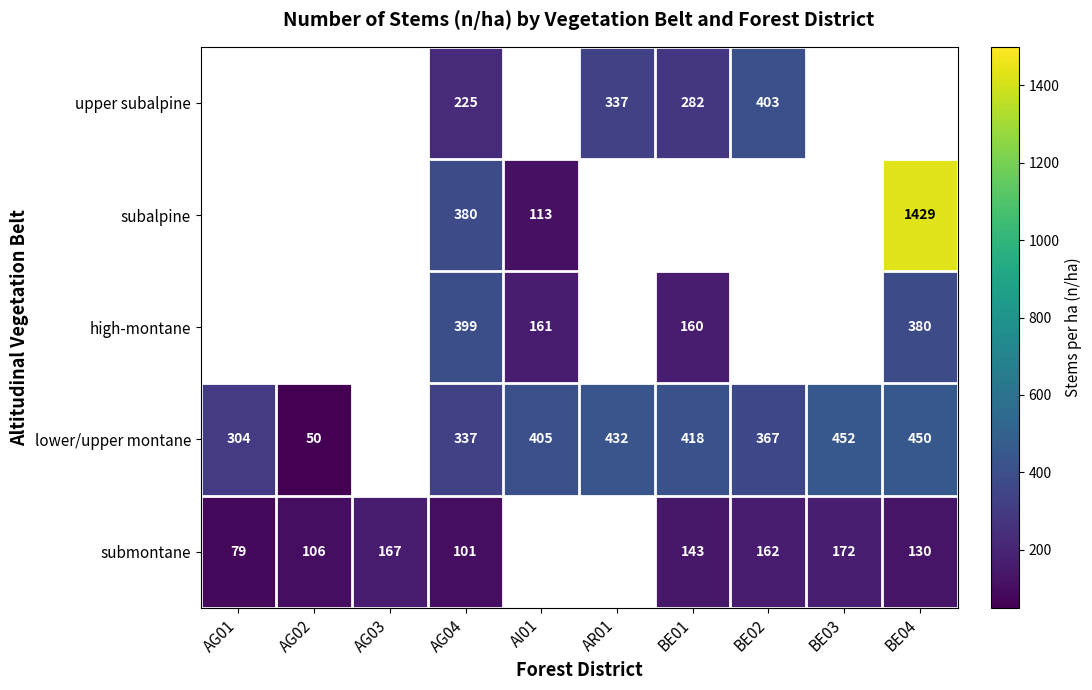

Count the number of data series in this chart.

5